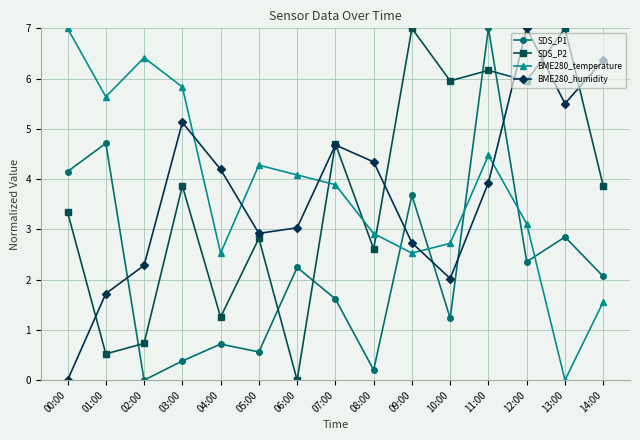

Where do SDS_P2 and BME280_temperature first cross each other?

06:00 and 07:00